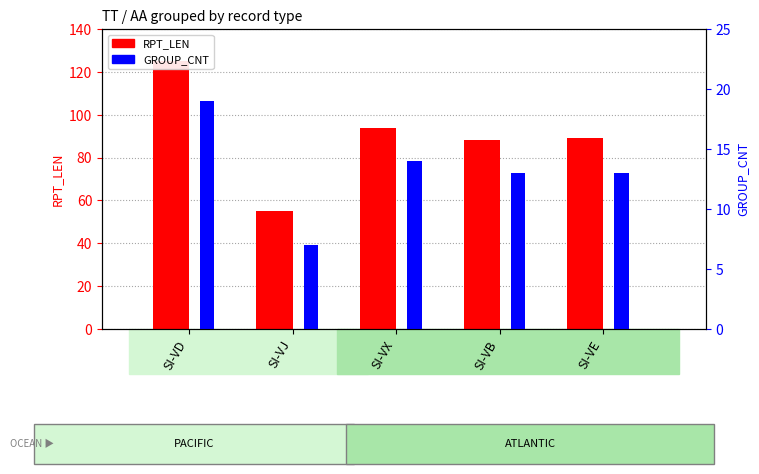

What is the difference between the maximum and minimum values in the RPT_LEN series?

70